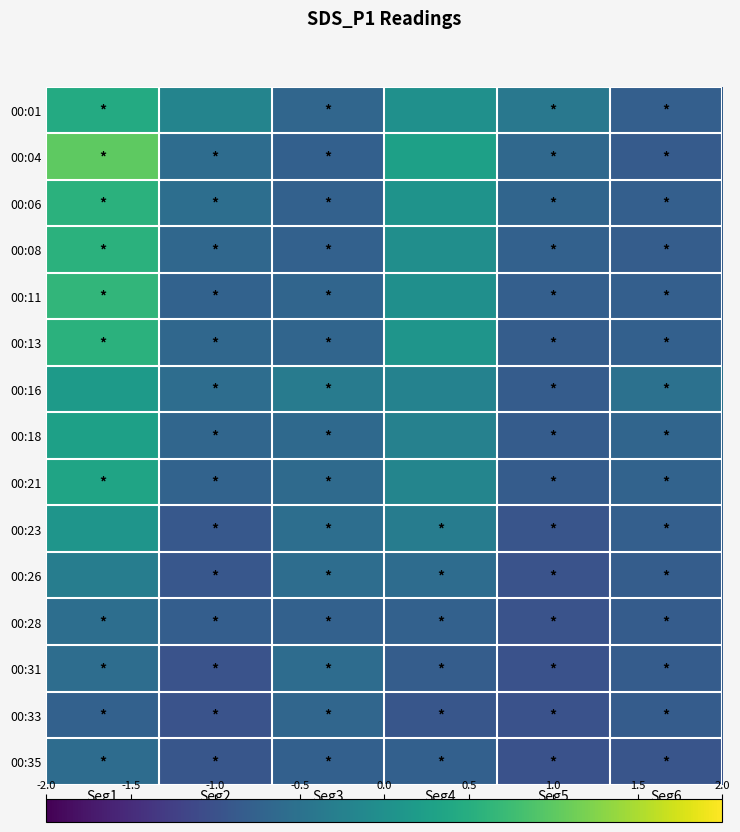

Reading left to right, transcribe all the data shown in this chart.

00:01: Seg1=0.5	Seg2=-0.2	Seg3=-0.7	Seg4=0.0	Seg5=-0.4	Seg6=-0.8
00:04: Seg1=1.0	Seg2=-0.6	Seg3=-0.8	Seg4=0.3	Seg5=-0.7	Seg6=-0.9
00:06: Seg1=0.6	Seg2=-0.6	Seg3=-0.8	Seg4=0.0	Seg5=-0.7	Seg6=-0.8
00:08: Seg1=0.6	Seg2=-0.7	Seg3=-0.8	Seg4=-0.0	Seg5=-0.8	Seg6=-0.8
00:11: Seg1=0.6	Seg2=-0.7	Seg3=-0.7	Seg4=-0.0	Seg5=-0.8	Seg6=-0.8
00:13: Seg1=0.6	Seg2=-0.7	Seg3=-0.7	Seg4=0.1	Seg5=-0.8	Seg6=-0.8
00:16: Seg1=0.2	Seg2=-0.6	Seg3=-0.3	Seg4=-0.2	Seg5=-0.8	Seg6=-0.5
00:18: Seg1=0.3	Seg2=-0.7	Seg3=-0.6	Seg4=-0.2	Seg5=-0.8	Seg6=-0.7
00:21: Seg1=0.3	Seg2=-0.7	Seg3=-0.6	Seg4=-0.2	Seg5=-0.8	Seg6=-0.7
00:23: Seg1=0.1	Seg2=-0.9	Seg3=-0.6	Seg4=-0.3	Seg5=-0.9	Seg6=-0.8
00:26: Seg1=-0.3	Seg2=-0.9	Seg3=-0.6	Seg4=-0.6	Seg5=-1.0	Seg6=-0.8
00:28: Seg1=-0.6	Seg2=-0.8	Seg3=-0.8	Seg4=-0.8	Seg5=-1.0	Seg6=-0.8
00:31: Seg1=-0.6	Seg2=-1.0	Seg3=-0.6	Seg4=-0.8	Seg5=-1.0	Seg6=-0.8
00:33: Seg1=-0.8	Seg2=-1.0	Seg3=-0.7	Seg4=-0.9	Seg5=-1.0	Seg6=-0.8
00:35: Seg1=-0.6	Seg2=-0.9	Seg3=-0.8	Seg4=-0.8	Seg5=-1.0	Seg6=-0.9